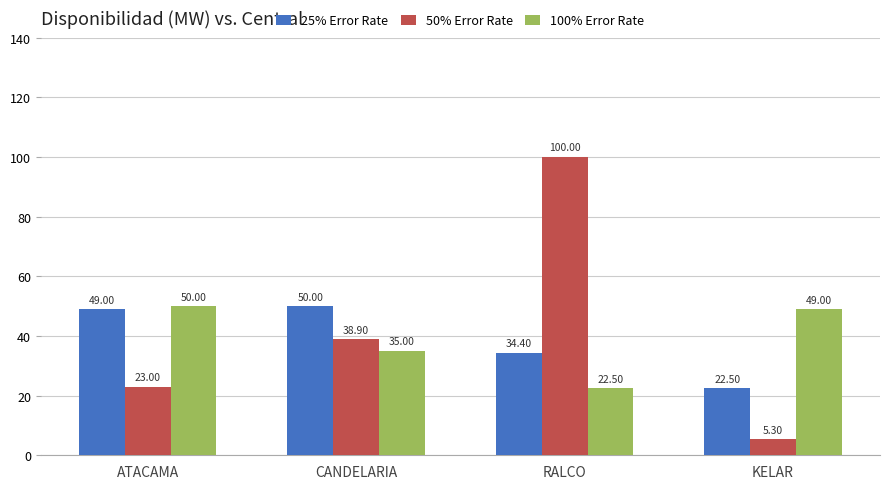

What position from the left is KELAR?

4